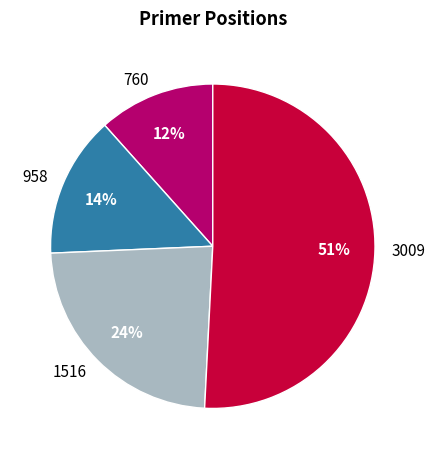

What is the smallest slice in the pie chart?

760